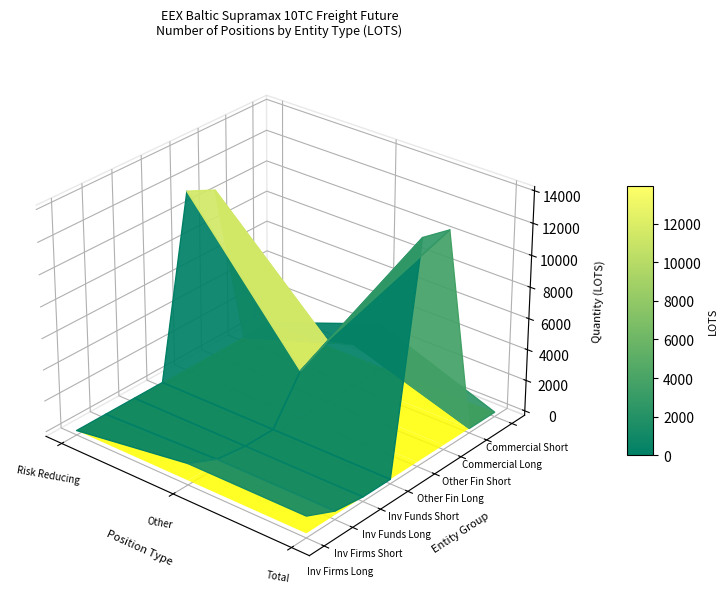

What is the approximate value of Number of positions - Other at 5?

3709.0